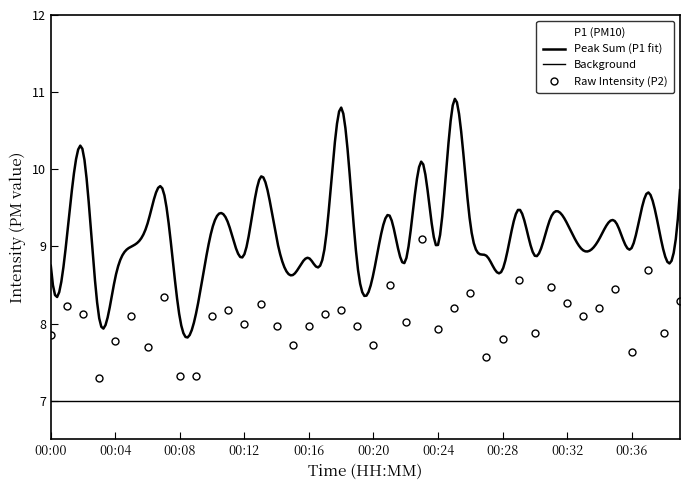

At which label does the data first exceed 8?

00:01